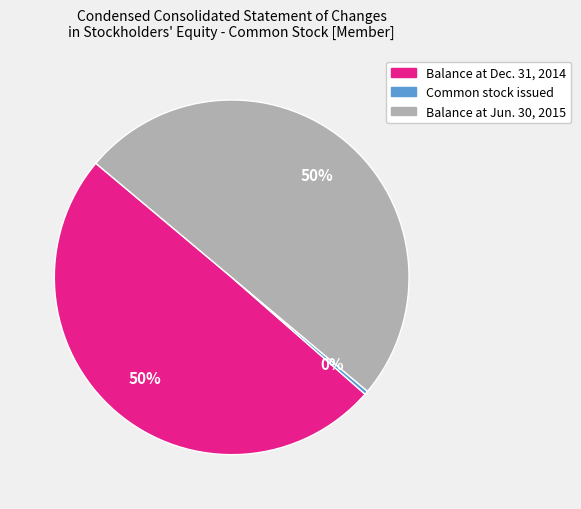

Does Balance at Dec. 31, 2014 represent more than half of the total?

No